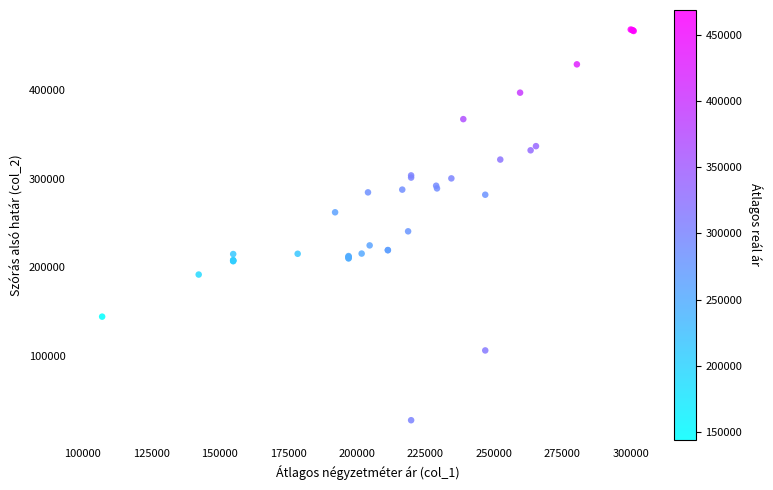

What Y value in the scatter plot is closest to 247947?

240667